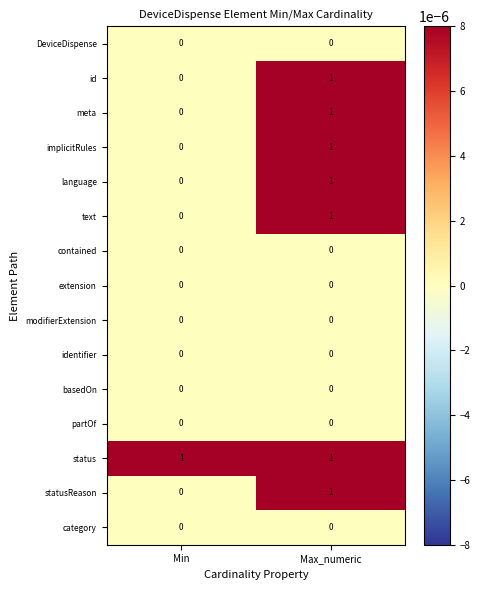

List the labels in order of id value, smallest first.

Min, Max_numeric